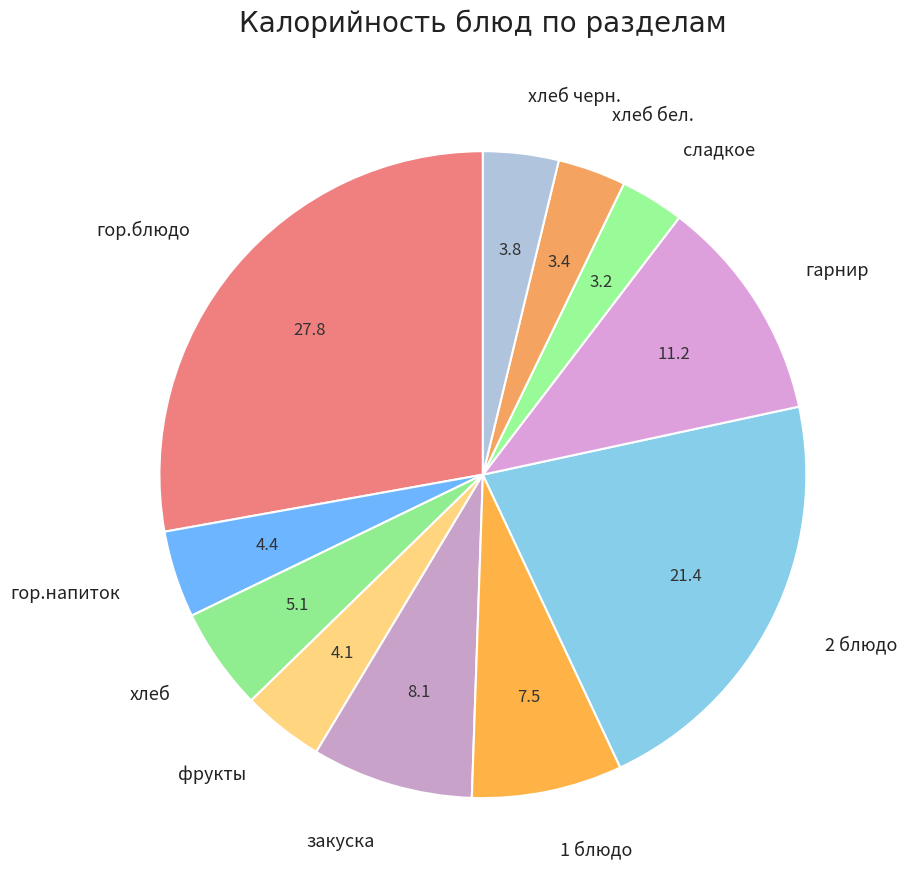

Do сладкое and фрукты together represent more than half of the pie?

No